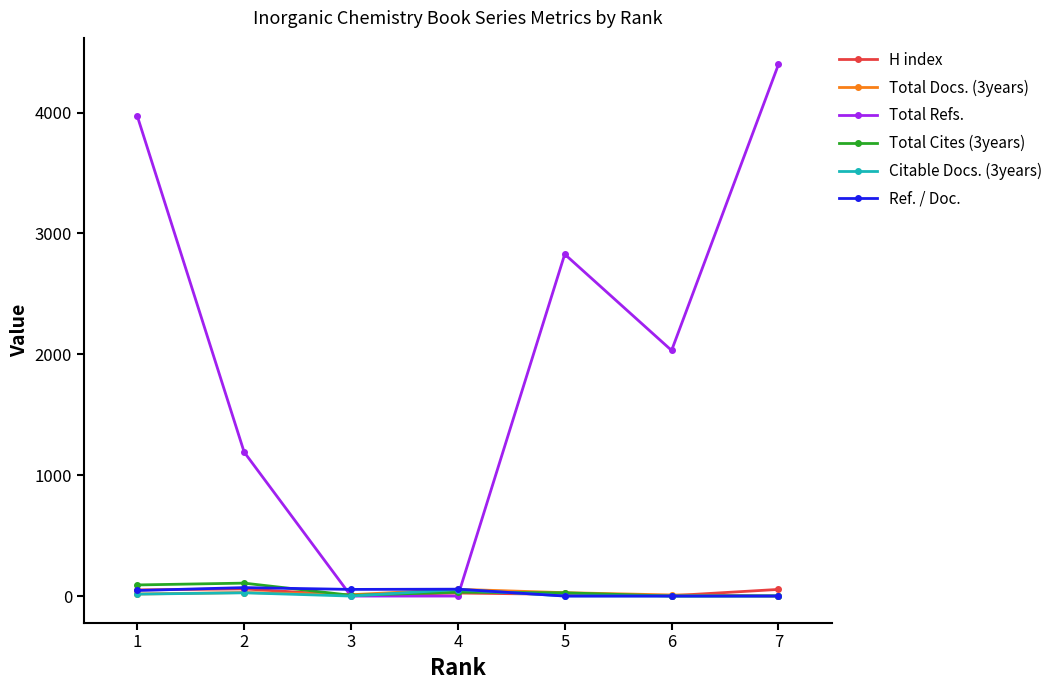

Which series has the widest spread of values?

Total Refs.